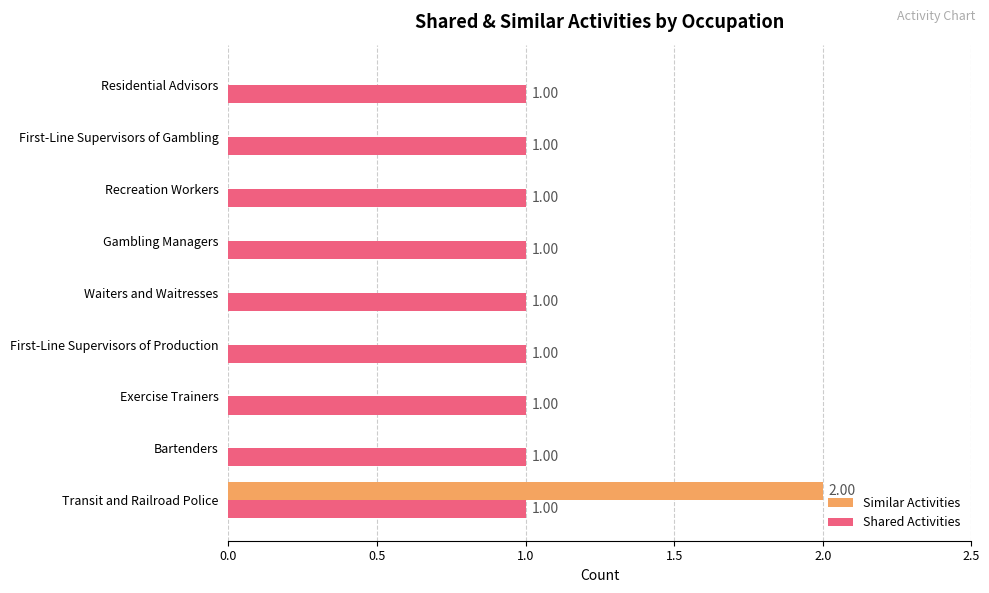

What is the sum of all Shared Activities values?

9